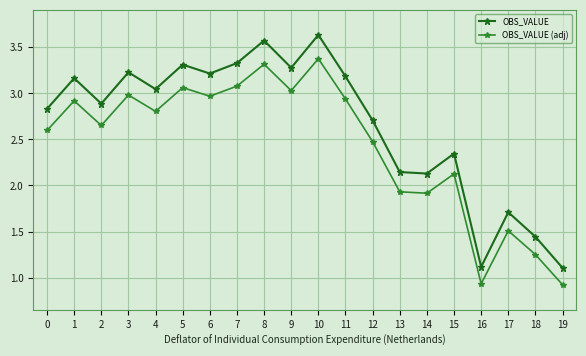

At which category is the sum across all series the highest?

10